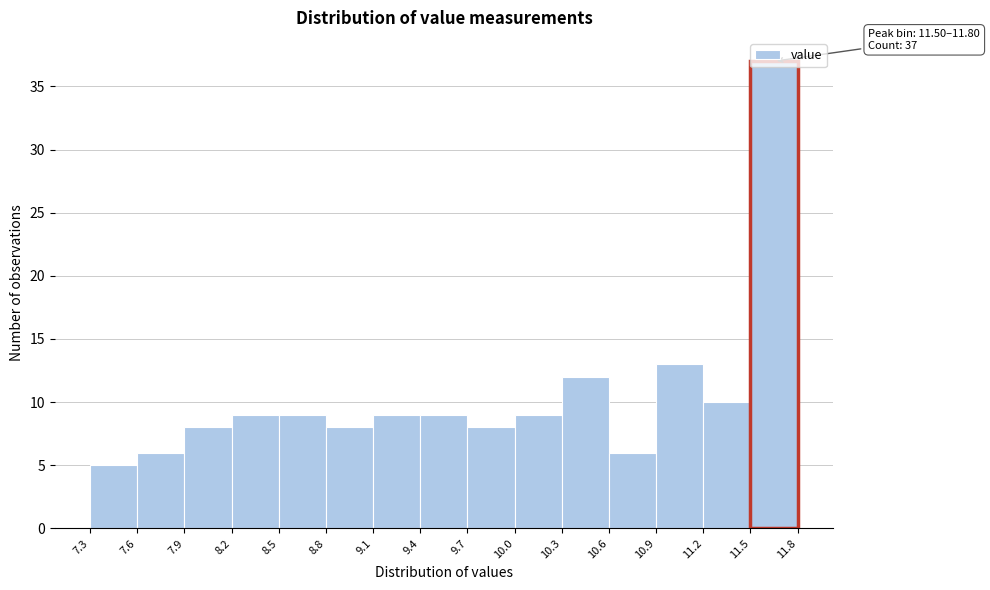

Over which range of the x-axis is the bar tallest?

11.5 to 11.8